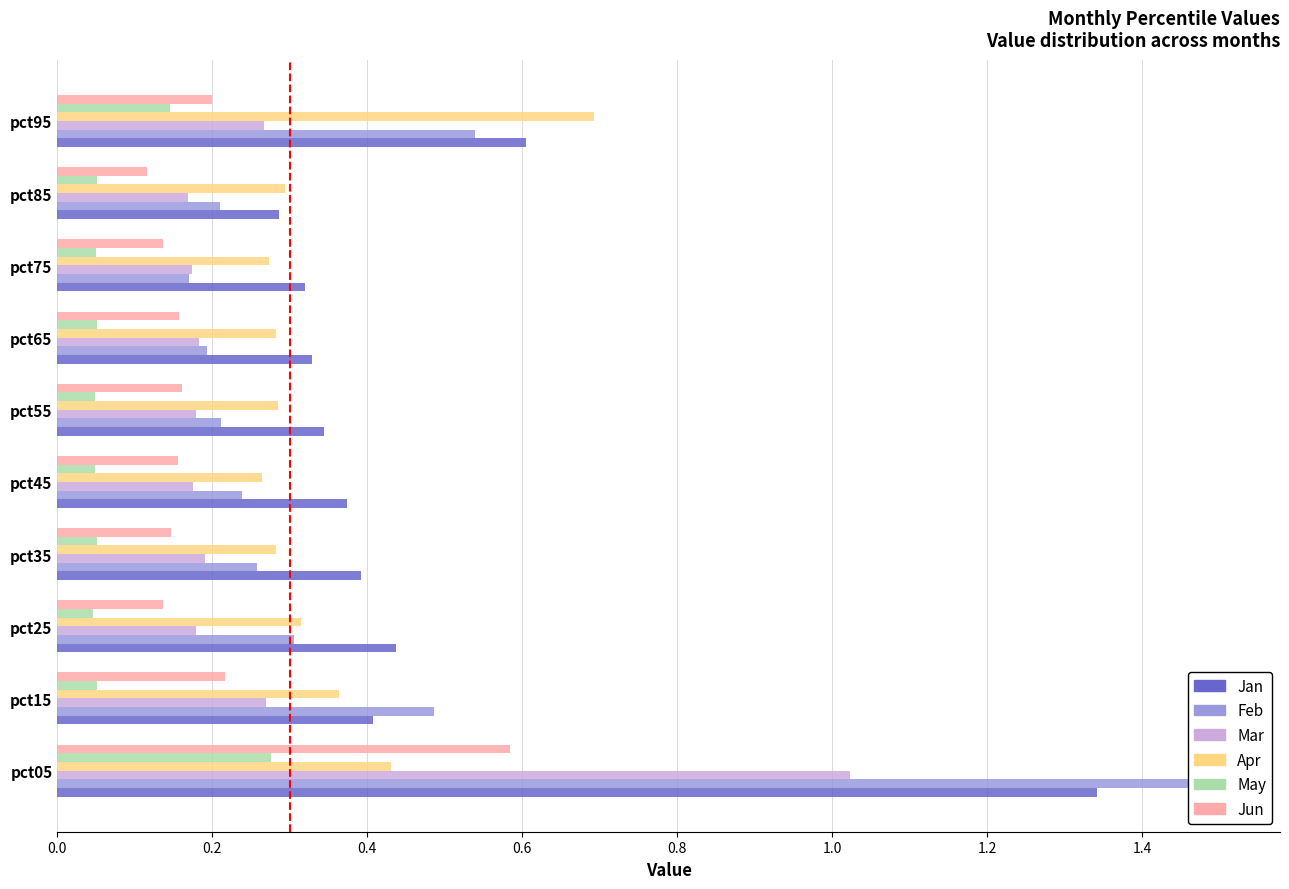

What is the sum of the May values at pct15 and pct55?

0.1